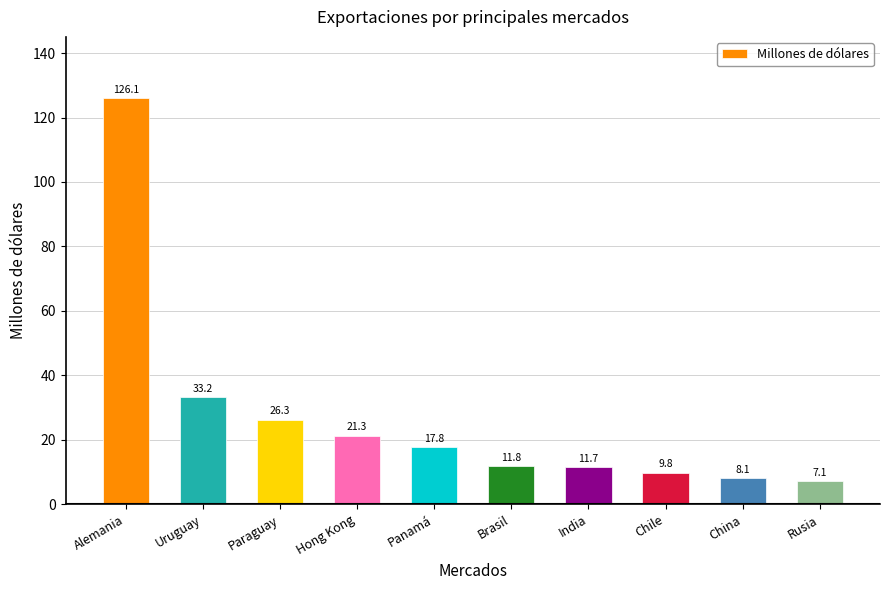

Does the chart contain any negative values?

No